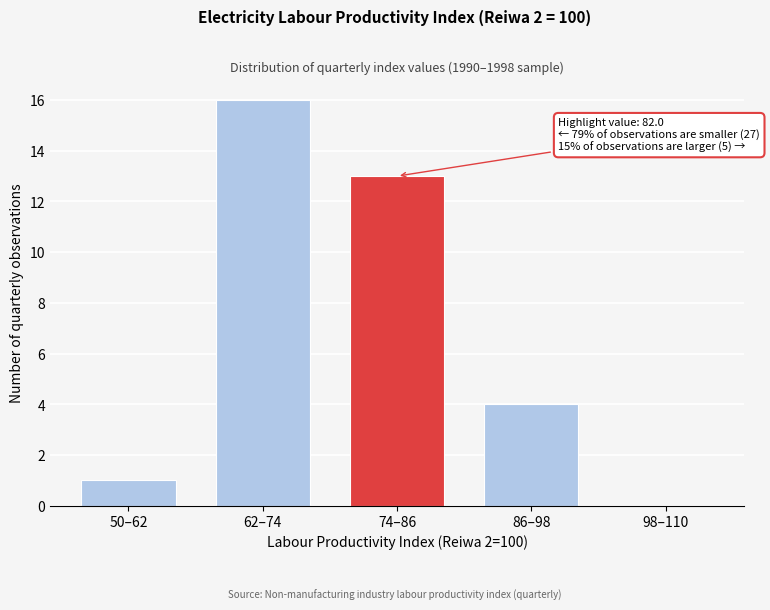

Reading left to right, what are all the values shown in this chart?

50–62=1	62–74=16	74–86=13	86–98=4	98–110=0